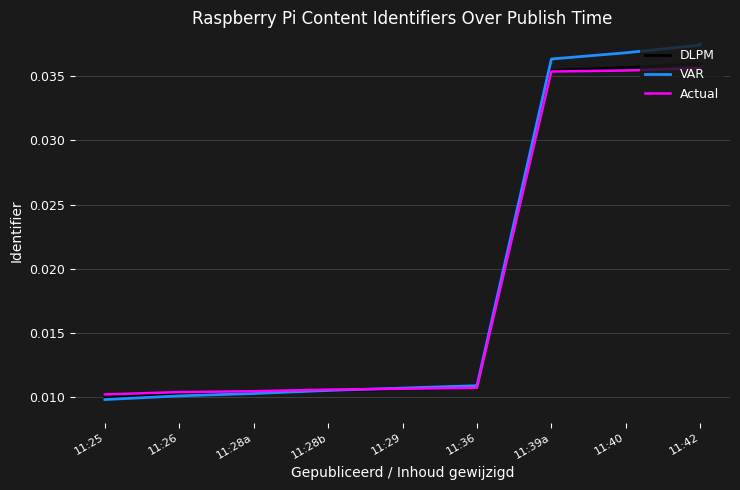

Does the chart display data point markers on the line(s)?

No